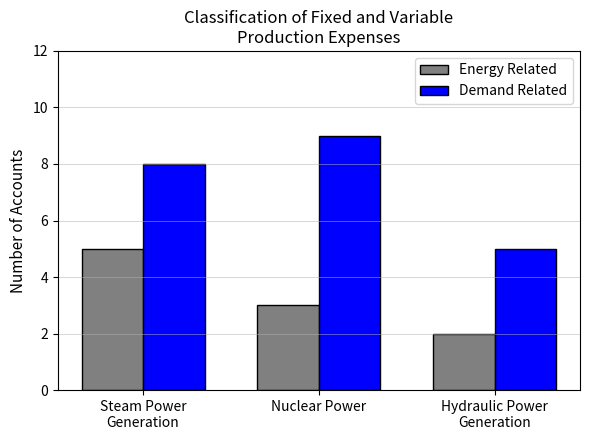

Which series has the largest total across all categories?

Demand Related